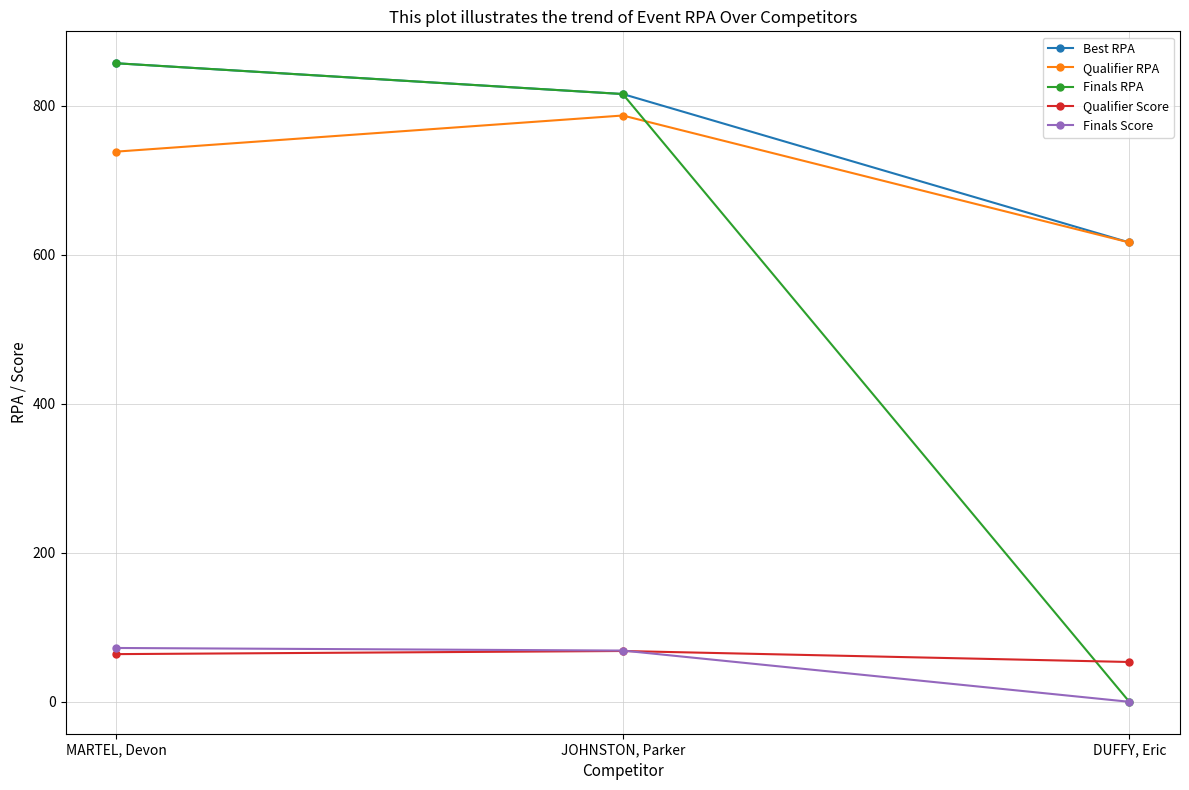

At which category does the chart reach its minimum across all series?

DUFFY, Eric